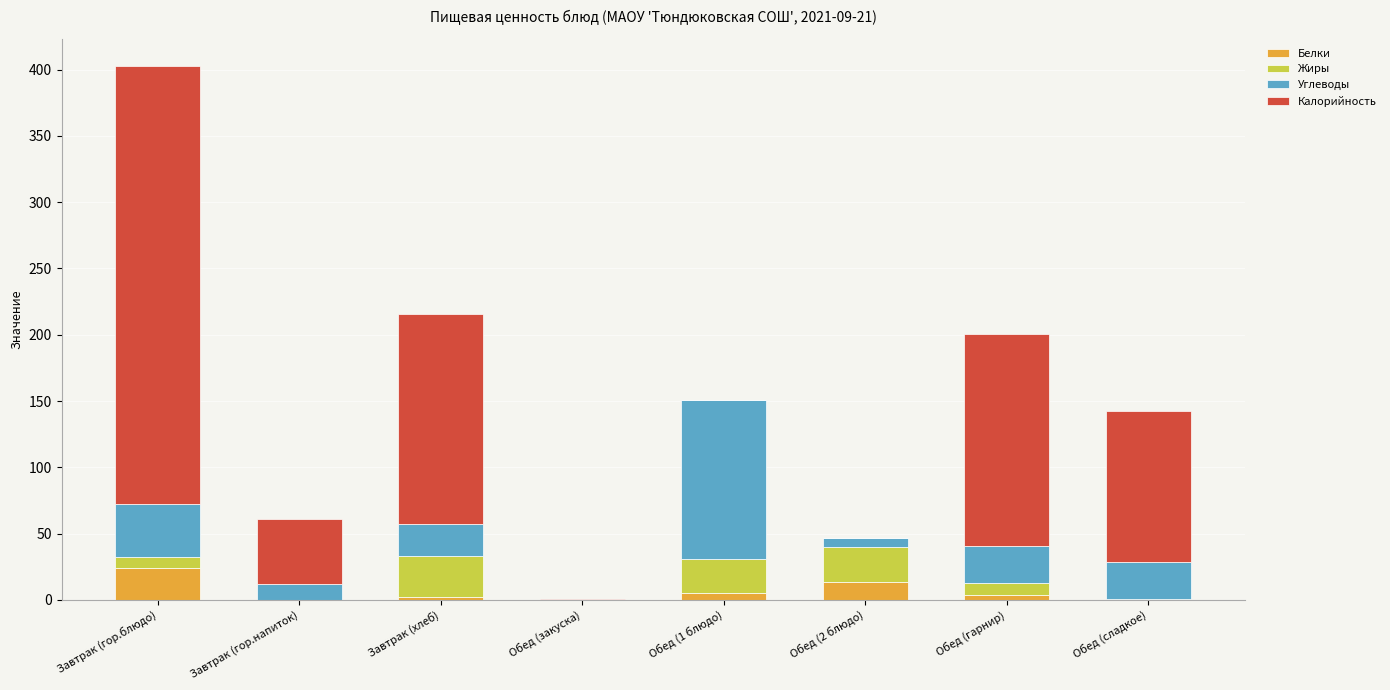

At which category is the sum across all series the highest?

Завтрак (гор.блюдо)